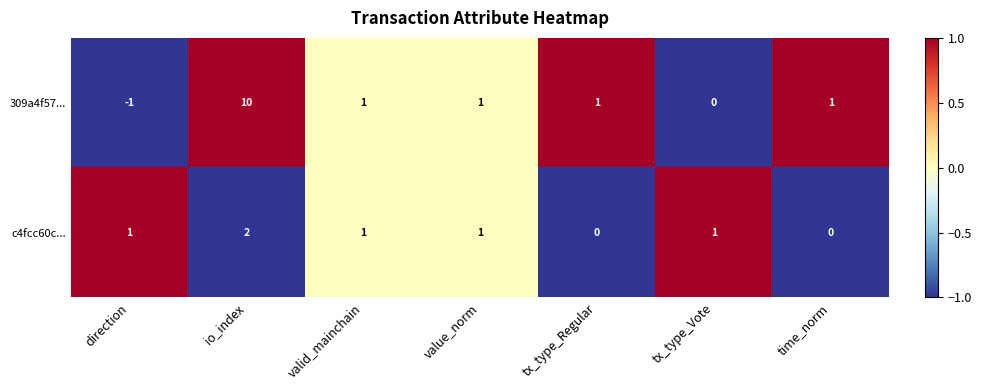

Rank the series by their maximum value, from lowest to highest.

c4fcc60c..., 309a4f57...